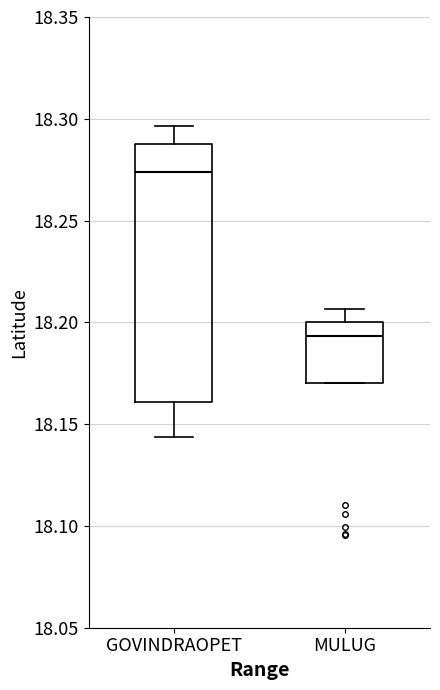

Where is the lower edge of the box for GOVINDRAOPET on the y-axis? The values are not printed on the chart, so give them approximately, as read against the axis.

18.160